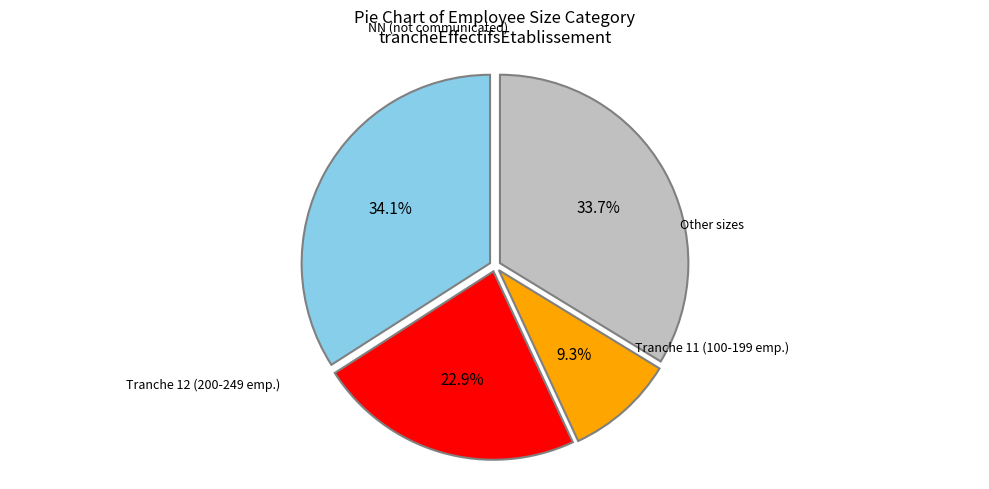

Is there a majority slice in this chart?

No